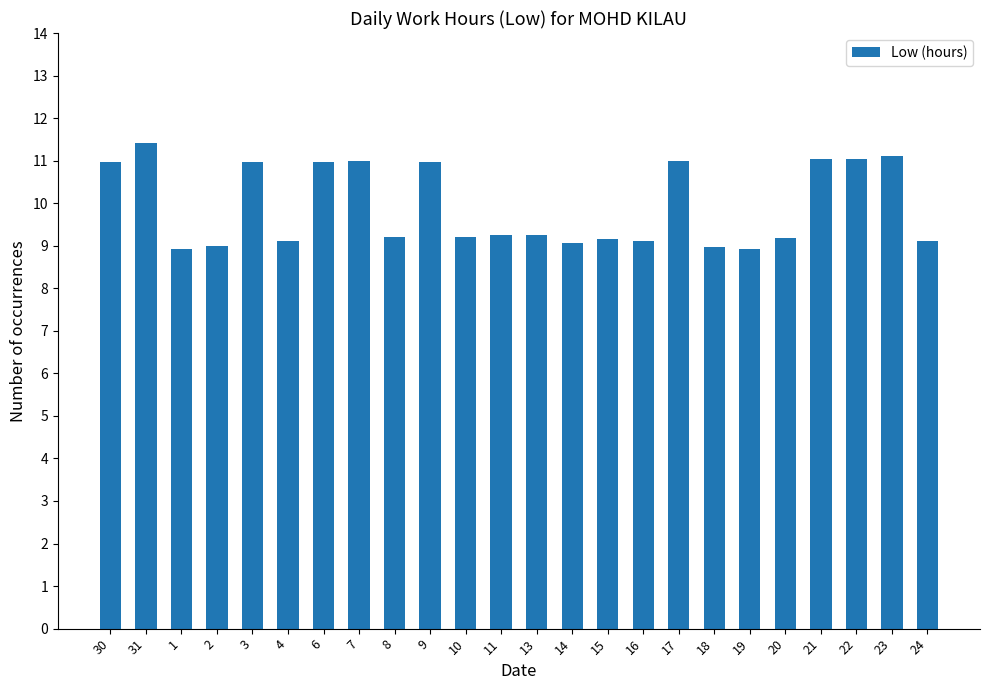

Which has a higher value, 13 or 3?

3